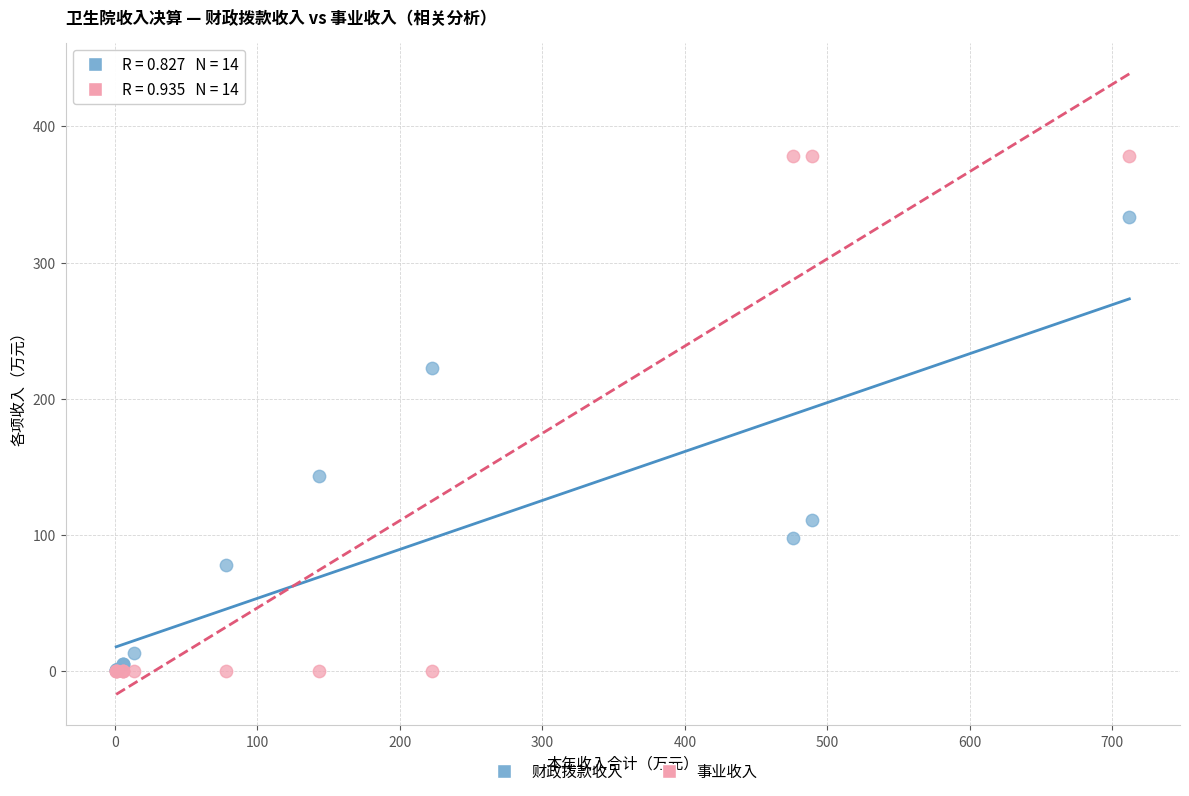

Across all series, what Y value is closest to 189?

222.6